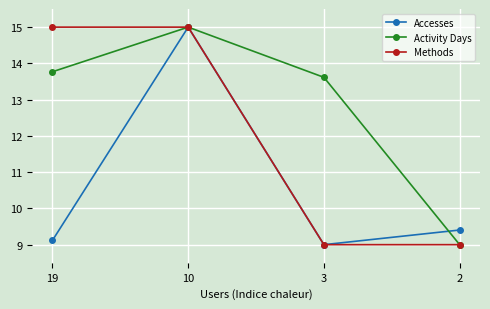

What is the value of the Accesses point at the 4th from the left?

9.4